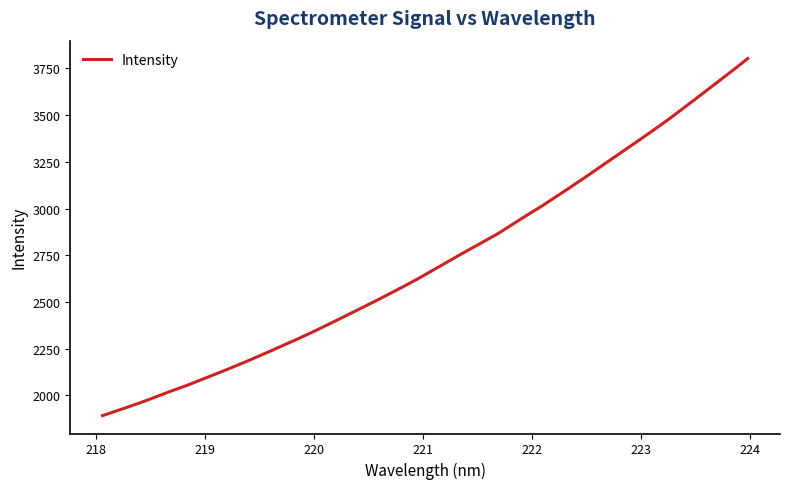

What is the maximum value shown in the chart?

3803.3